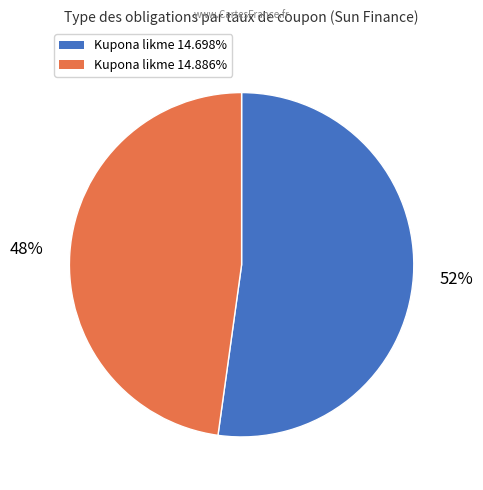

To the nearest percent, what is the average slice percentage?

50%